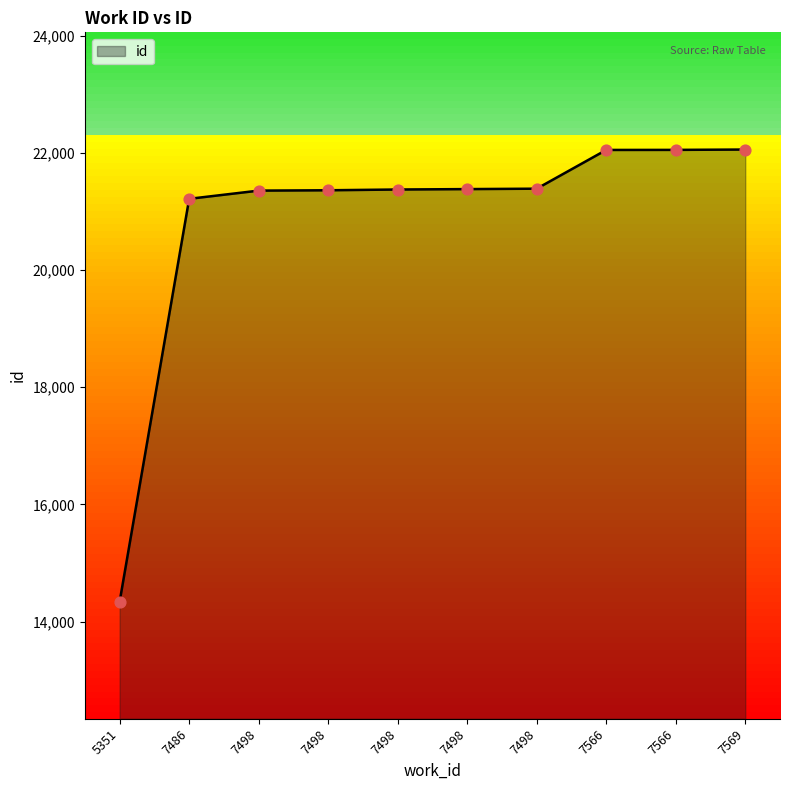

What is the change in value from 7498 to 7566?

+689